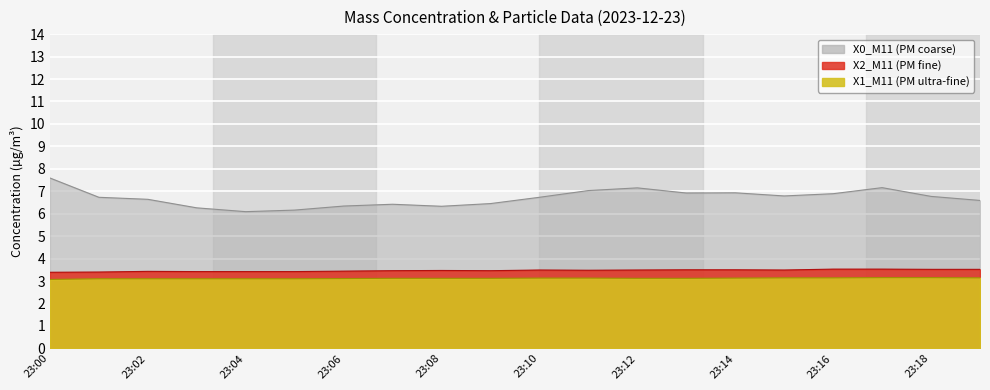

Which has a higher value, 23:14 or 23:11?

23:11